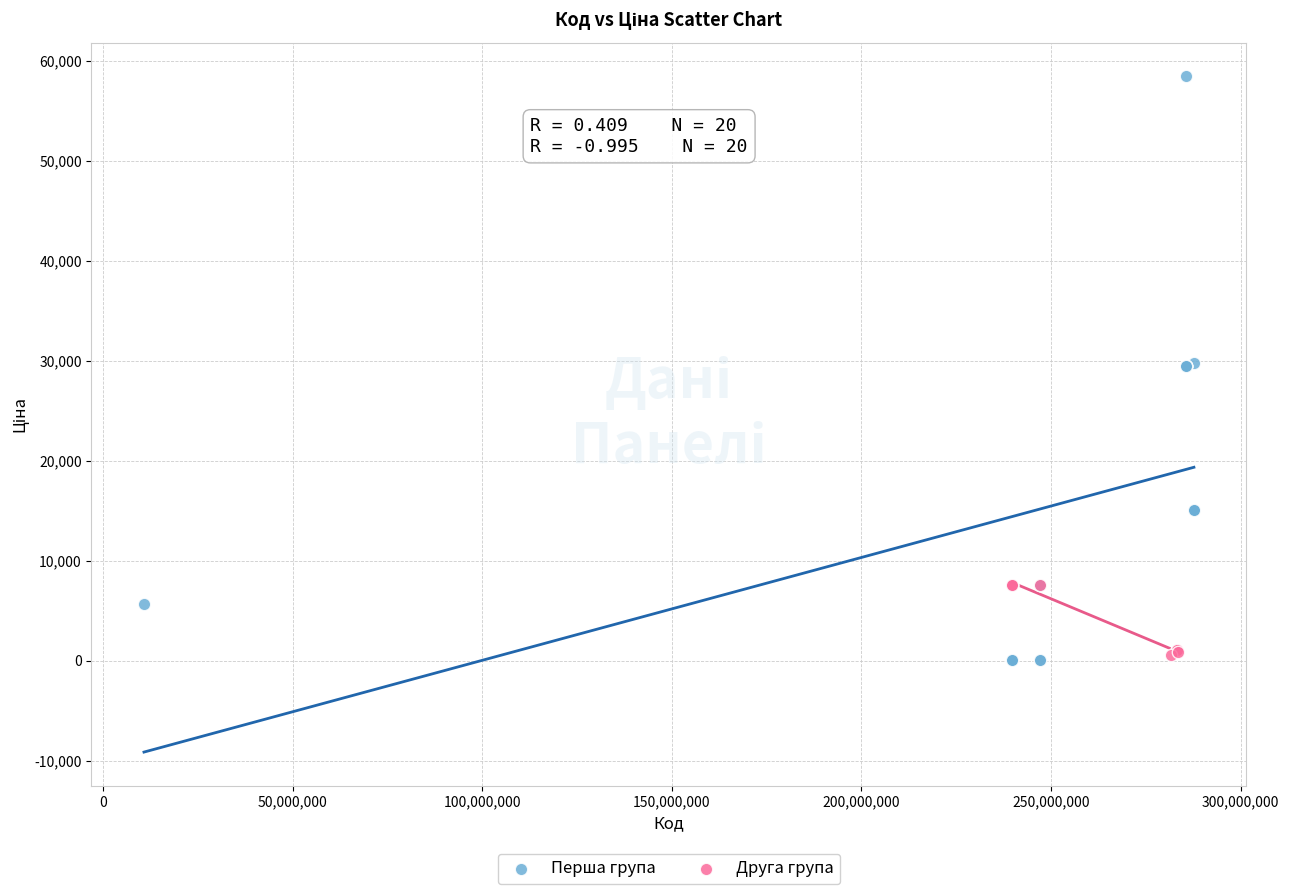

Which series reaches the maximum Y coordinate?

Перша група